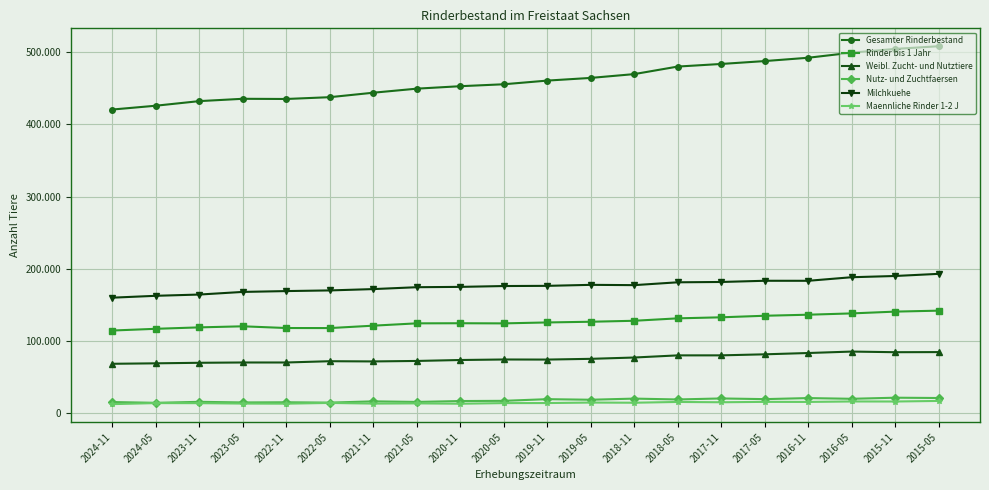

Is this an area chart (filled region under the line)?

No